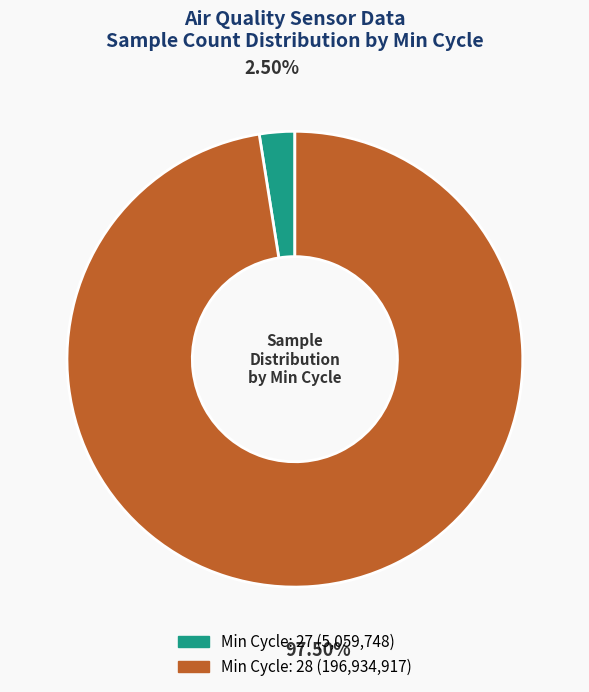

Count the number of slices in the pie.

2